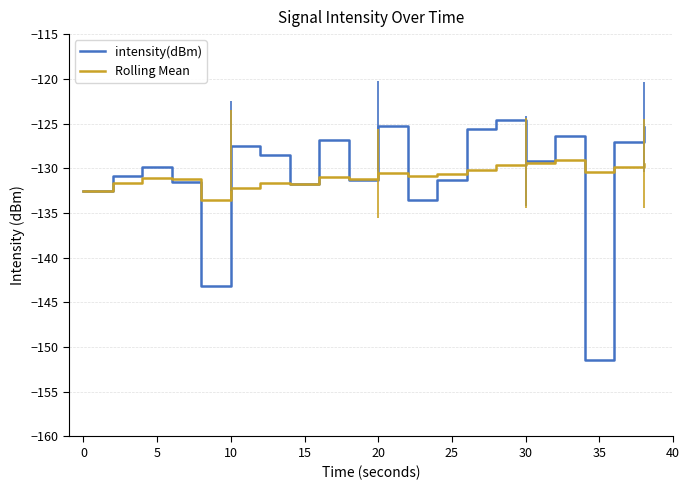

What is the minimum value shown in the chart?

-151.4